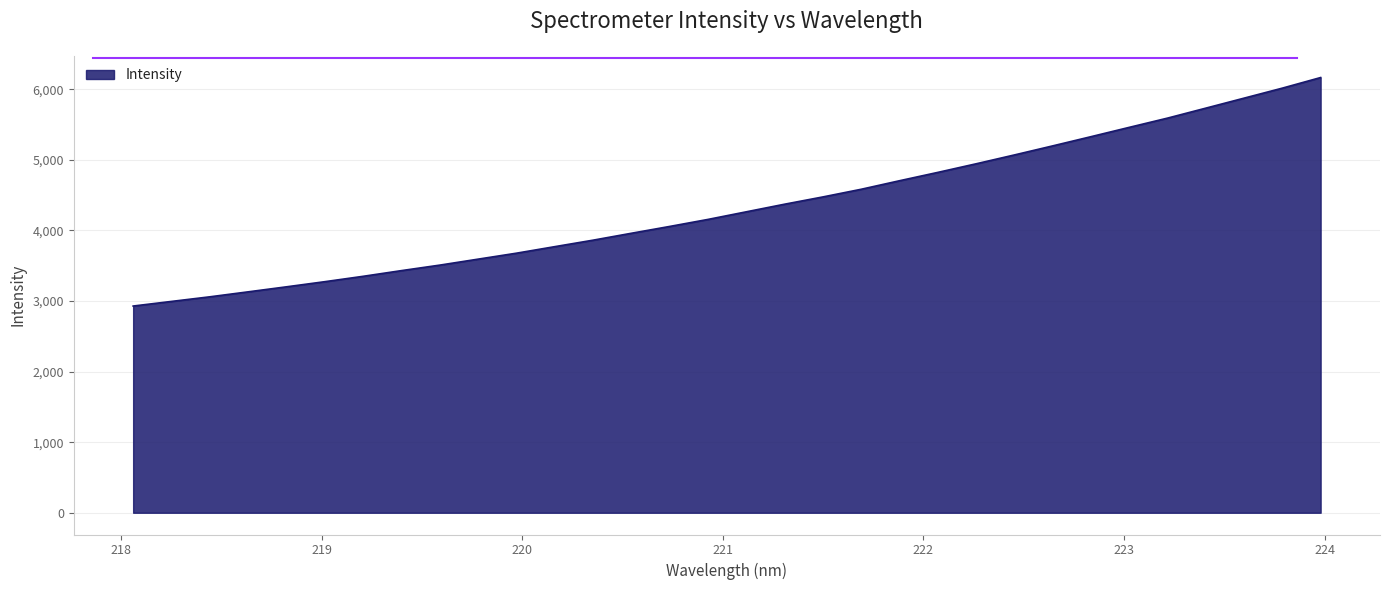

What is the difference between the maximum and minimum values?

3237.4